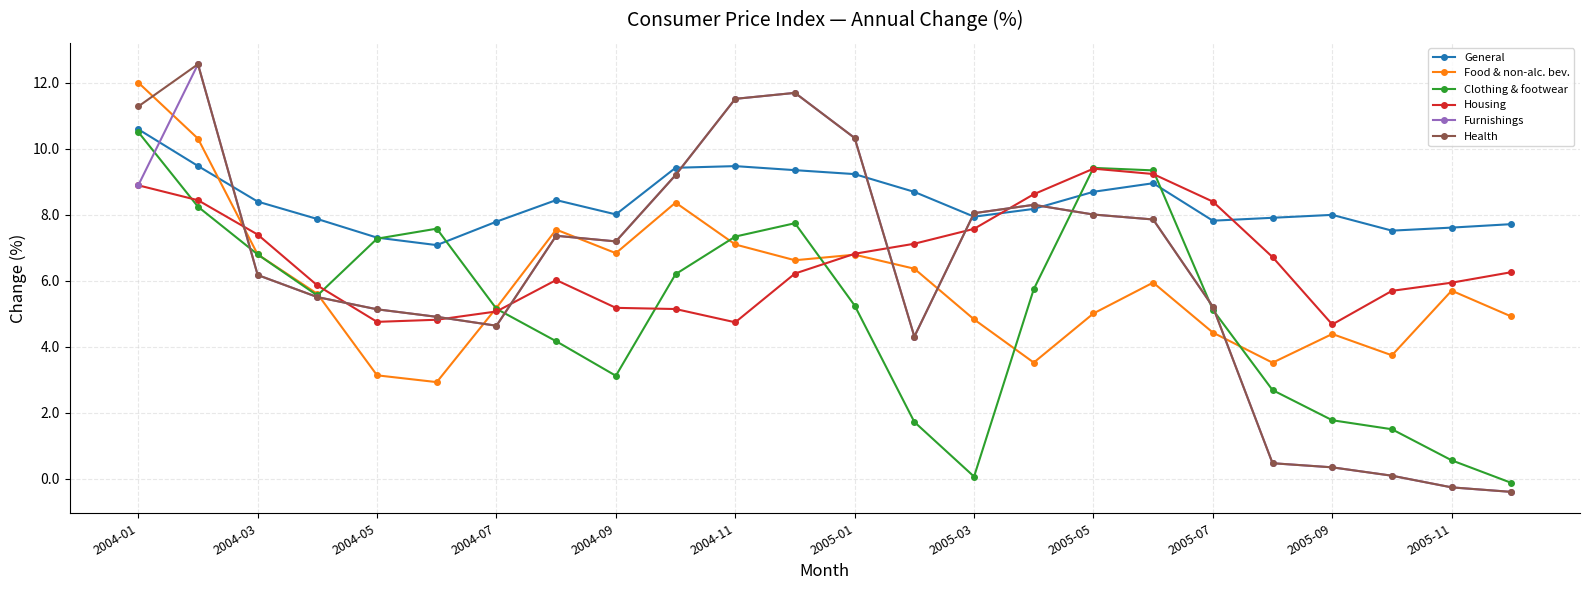

True or false: Furnishings has more than 2 points higher than both neighbors.

True